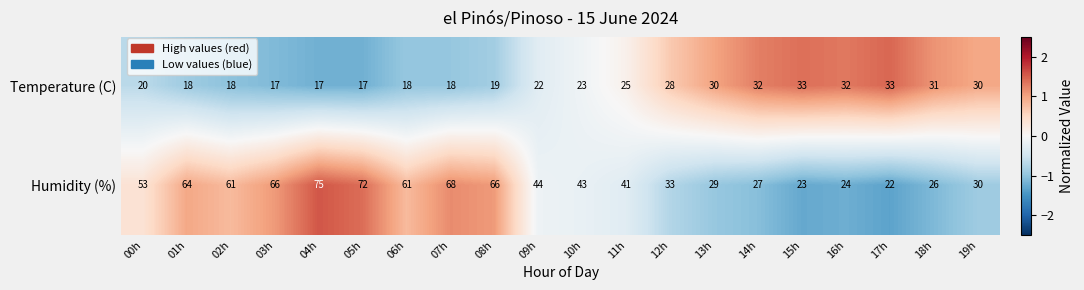

What is the minimum value shown in the chart?

17